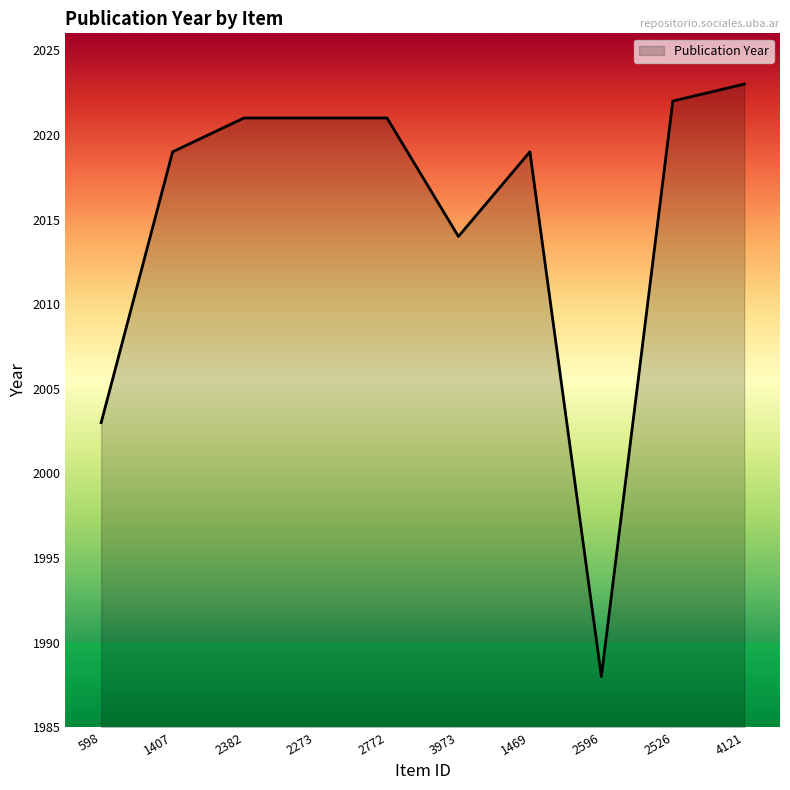

Where is the data nearest to the value 2005?

598